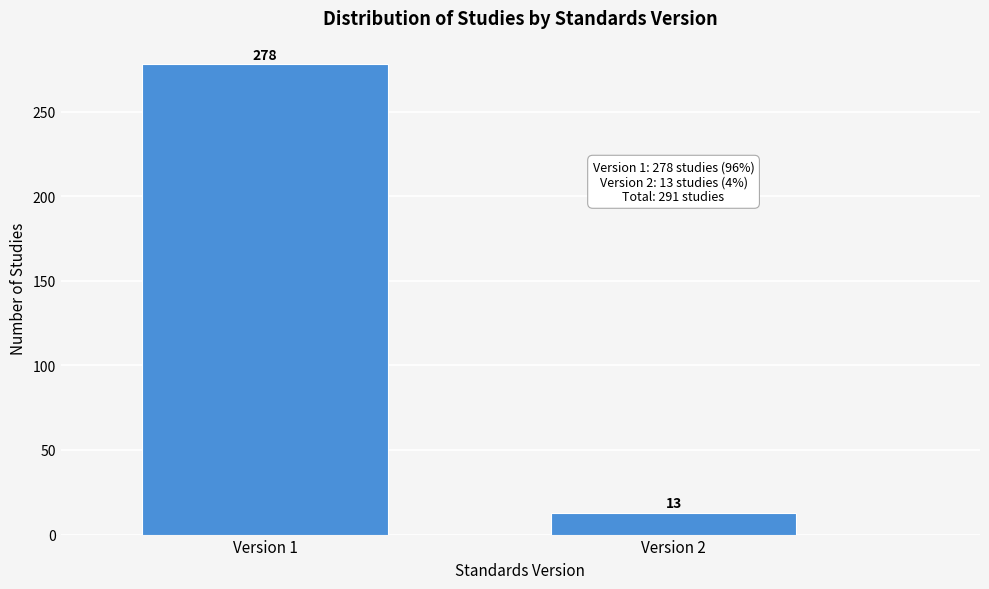

Reading left to right, extract all data points from this chart.

278	13